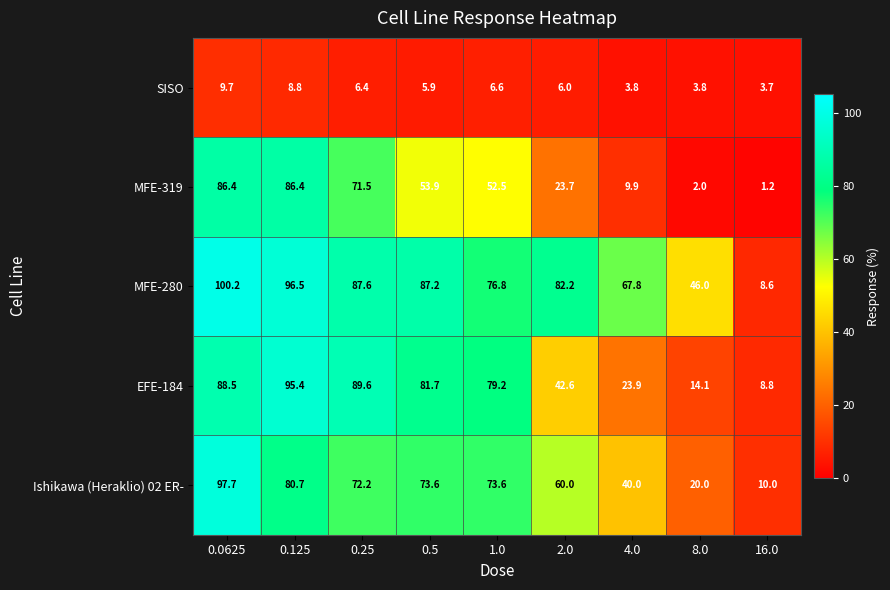

True or false: SISO has a value of 2.5 at 16.0.

False